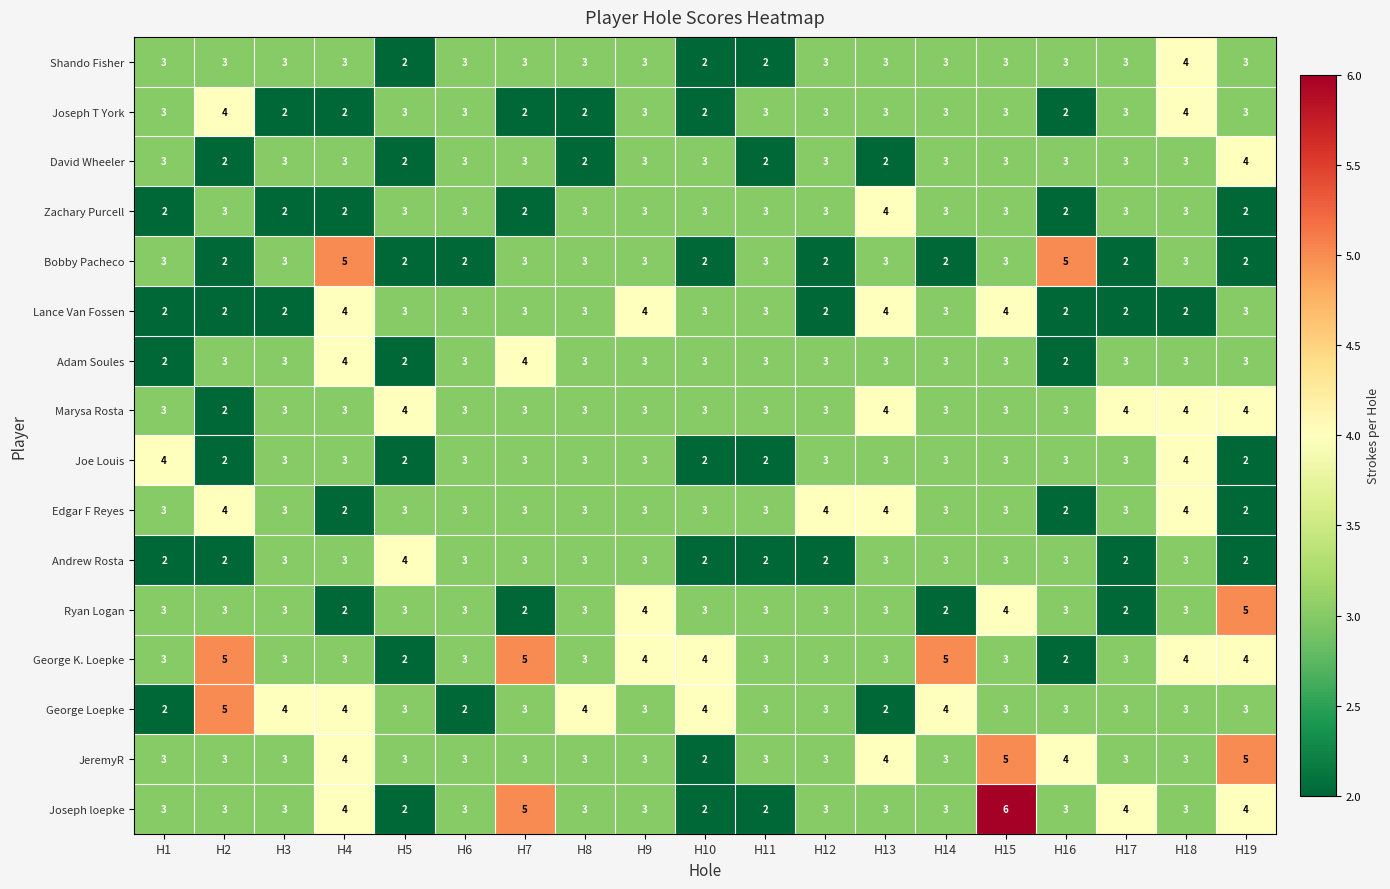

At how many categories does at least one series exceed 2?

19